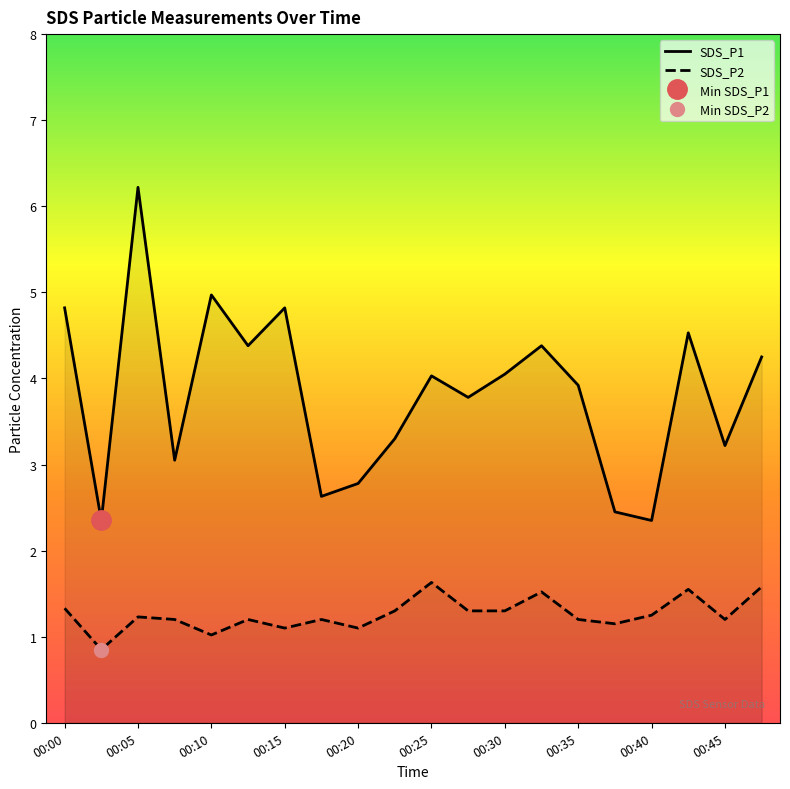

List the series in order of their peak value, lowest first.

SDS_P2, SDS_P1